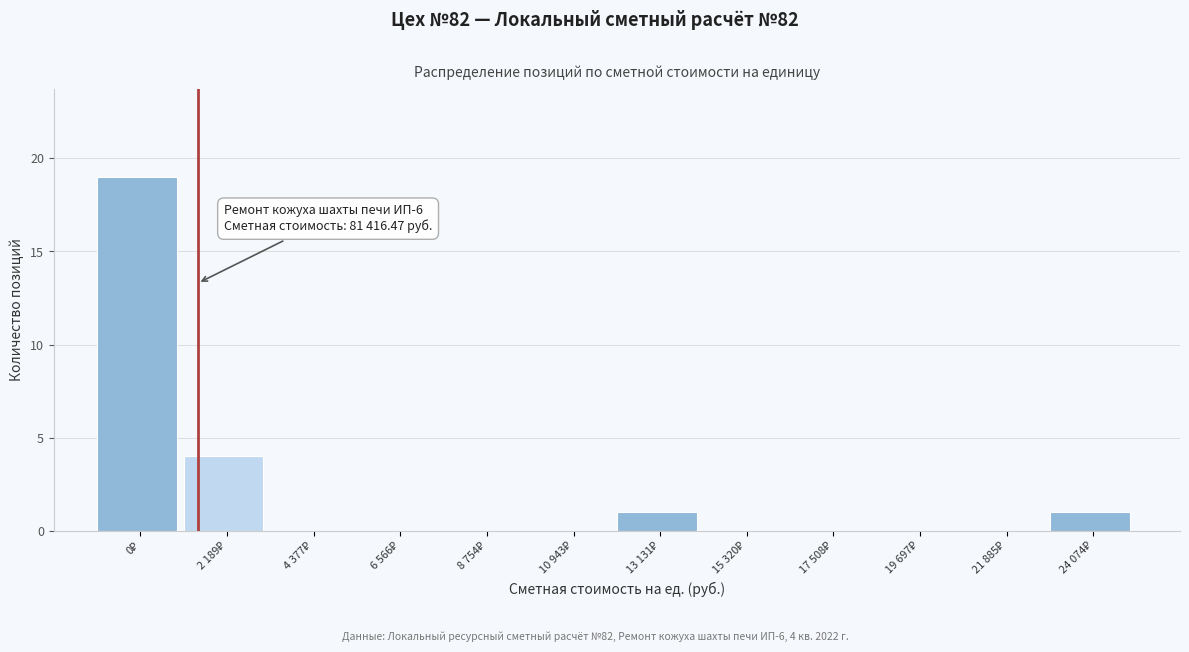

What is the maximum value shown in the chart?

19